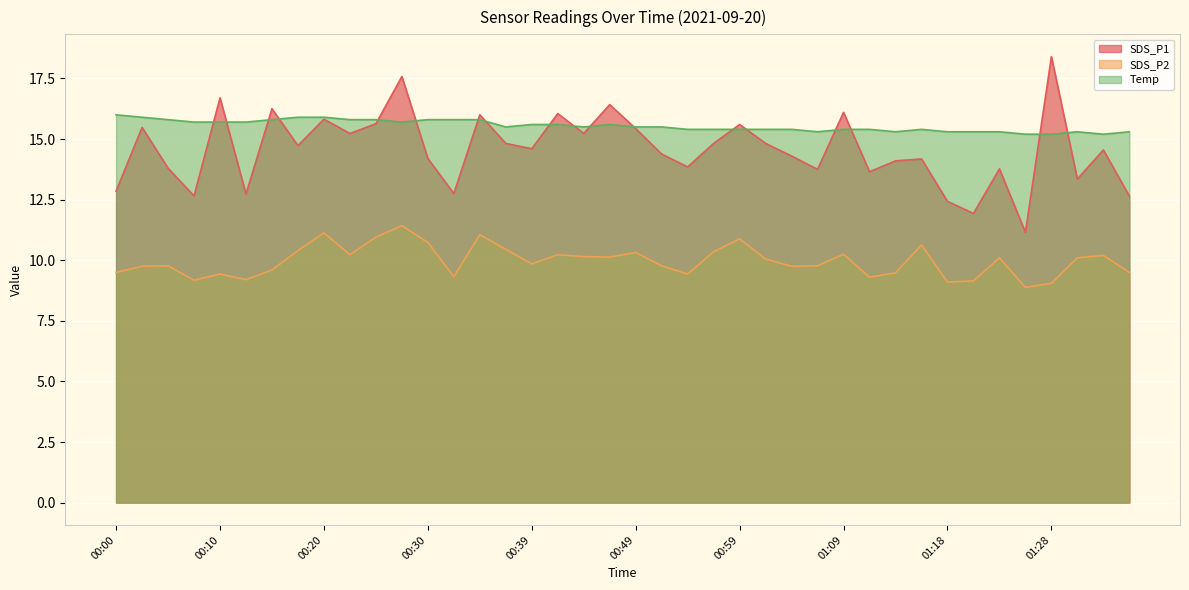

Reading left to right, transcribe all the data shown in this chart.

SDS_P1: 12.8	15.5	13.8	12.7	16.7	12.7	16.2	14.7	15.8	15.2	15.6	17.6	14.2	12.8	16.0	14.8	14.6	16.1	15.2	16.4	15.4	14.4	13.8	14.8	15.6	14.8	14.3	13.8	16.1	13.7	14.1	14.2	12.4	11.9	13.8	11.2	18.4	13.3	14.6	12.7
SDS_P2: 9.5	9.8	9.8	9.2	9.4	9.2	9.6	10.4	11.1	10.2	10.9	11.4	10.7	9.3	11.1	10.4	9.8	10.2	10.2	10.1	10.3	9.8	9.4	10.3	10.9	10.1	9.8	9.8	10.2	9.3	9.5	10.6	9.1	9.2	10.1	8.9	9.1	10.1	10.2	9.5
Temp: 16.0	15.9	15.8	15.7	15.7	15.7	15.8	15.9	15.9	15.8	15.8	15.7	15.8	15.8	15.8	15.5	15.6	15.6	15.5	15.6	15.5	15.5	15.4	15.4	15.4	15.4	15.4	15.3	15.4	15.4	15.3	15.4	15.3	15.3	15.3	15.2	15.2	15.3	15.2	15.3